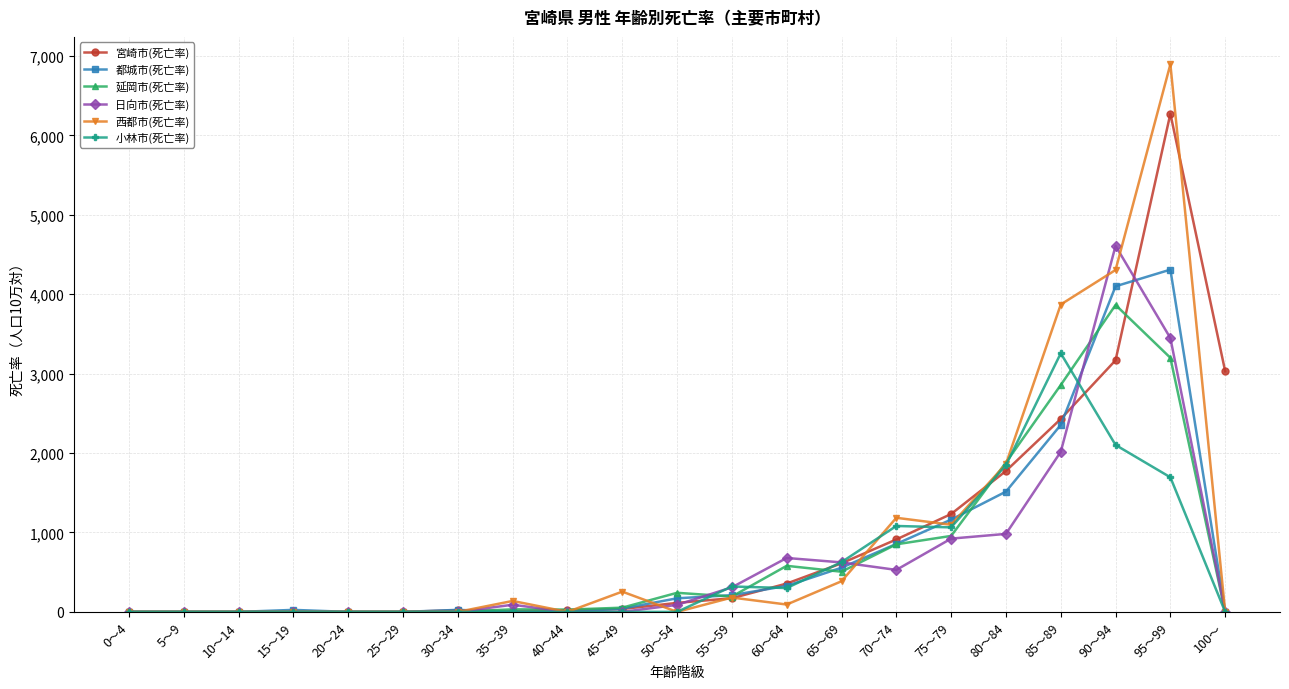

List the series in order of their peak value, lowest first.

小林市(死亡率), 延岡市(死亡率), 都城市(死亡率), 日向市(死亡率), 宮崎市(死亡率), 西都市(死亡率)